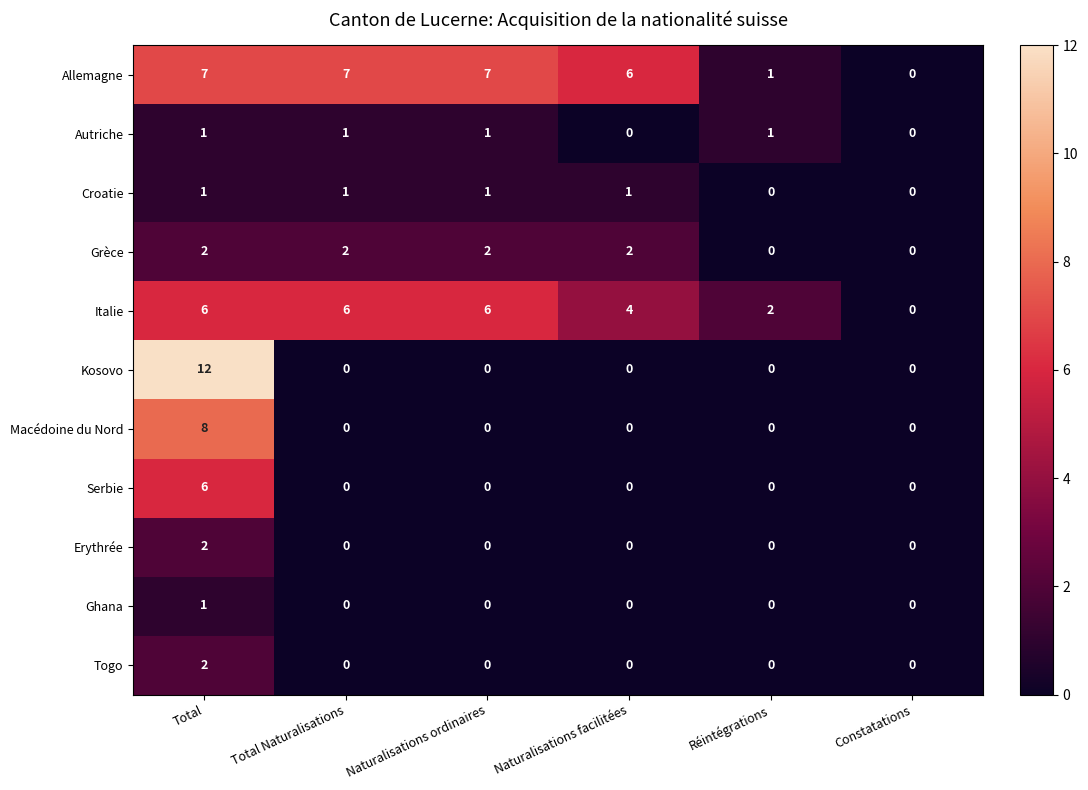

Count the Italie values in the range 2 to 6.

5